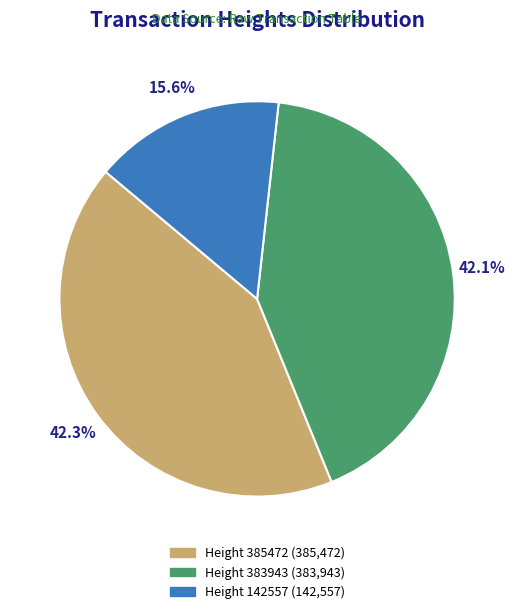

Count the number of slices in the pie.

3